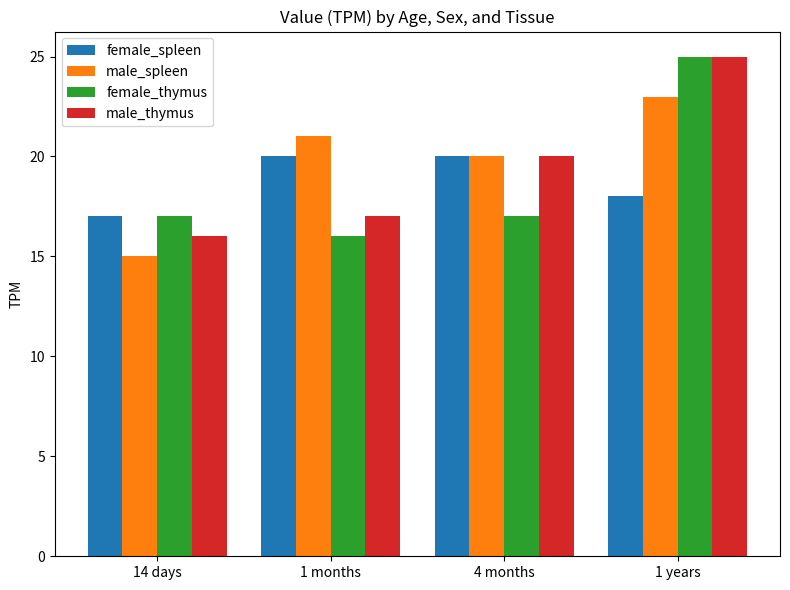

Reading left to right, transcribe all the data shown in this chart.

female_spleen: 14 days=17	1 months=20	4 months=20	1 years=18
male_spleen: 14 days=15	1 months=21	4 months=20	1 years=23
female_thymus: 14 days=17	1 months=16	4 months=17	1 years=25
male_thymus: 14 days=16	1 months=17	4 months=20	1 years=25